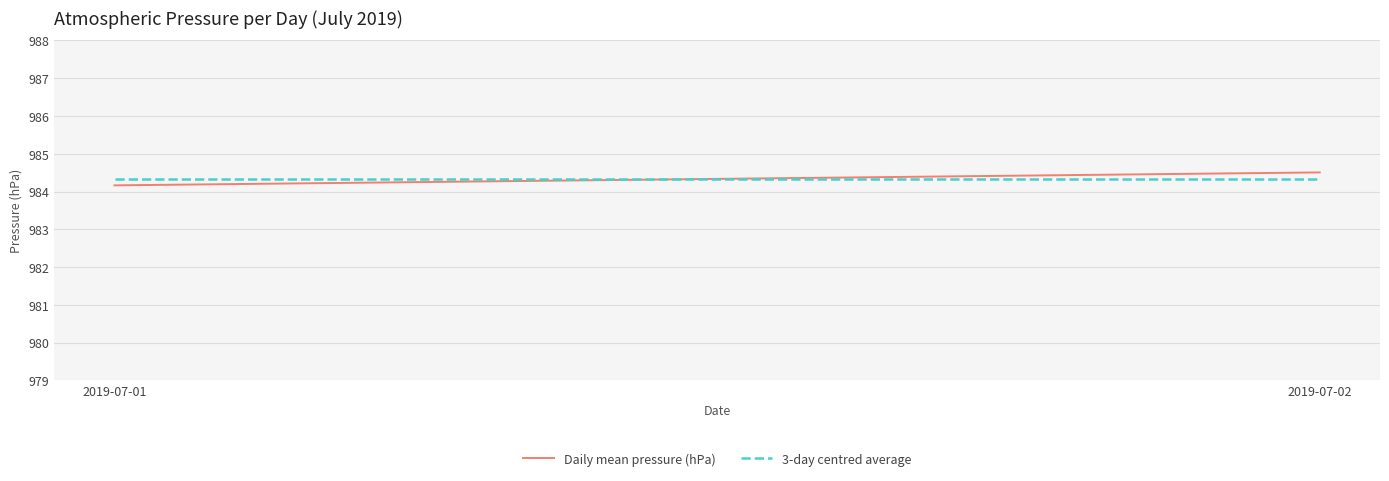

What is the value of the Daily mean pressure (hPa) point at the 2nd from the left?

984.5